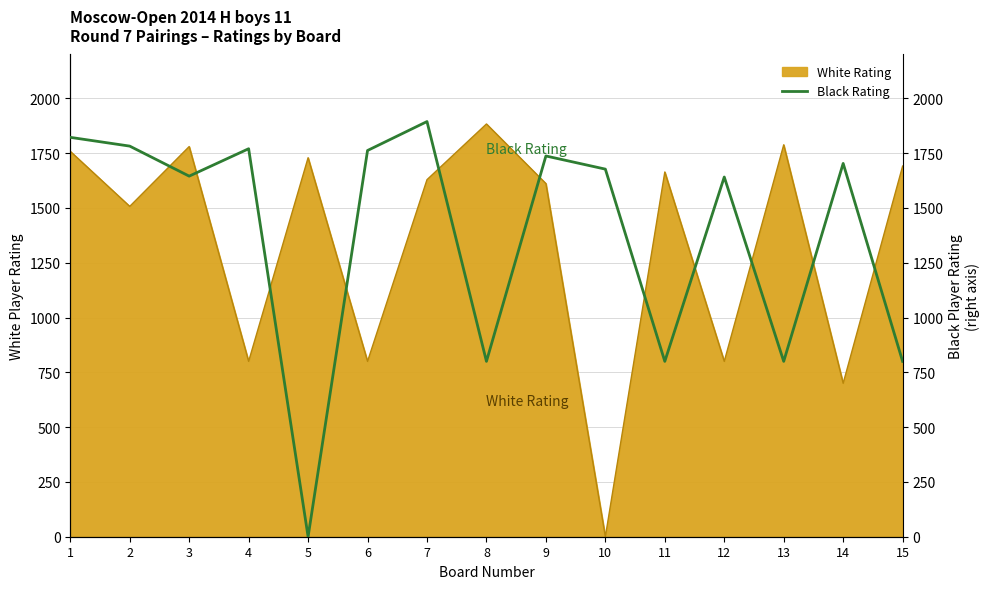

Which has a higher value, 4 or 7?

7